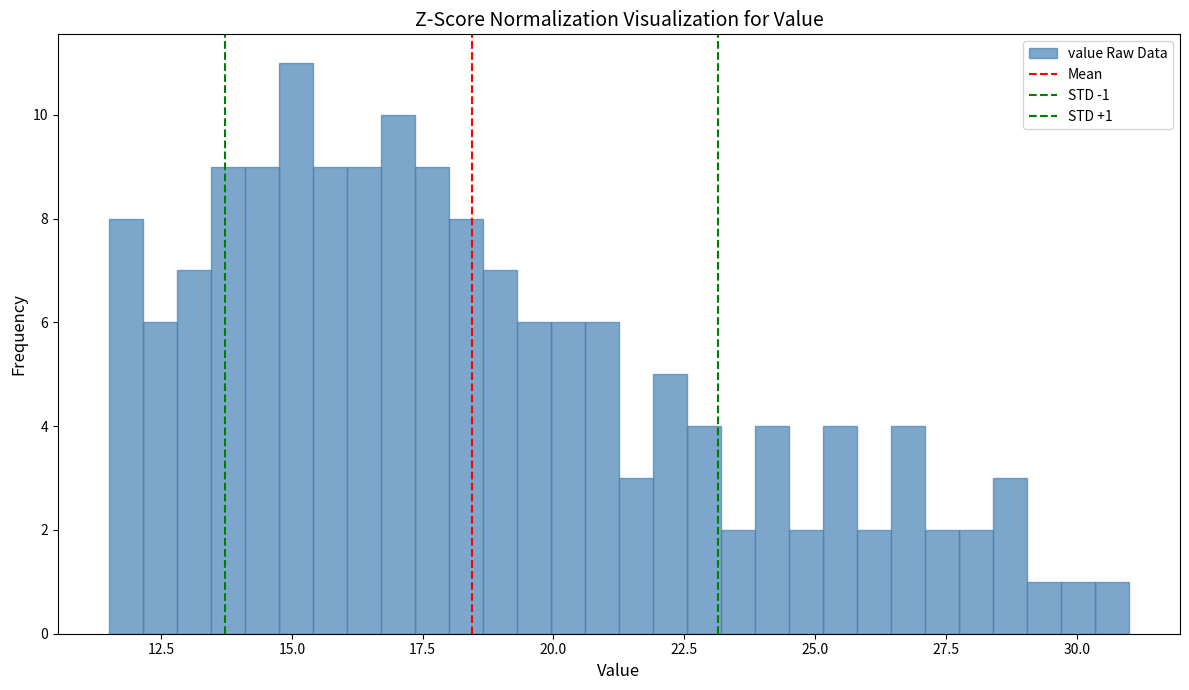

Around what value on the x-axis is the tallest bar? Give the approximate position of its centre, as read against the axis.

15.0